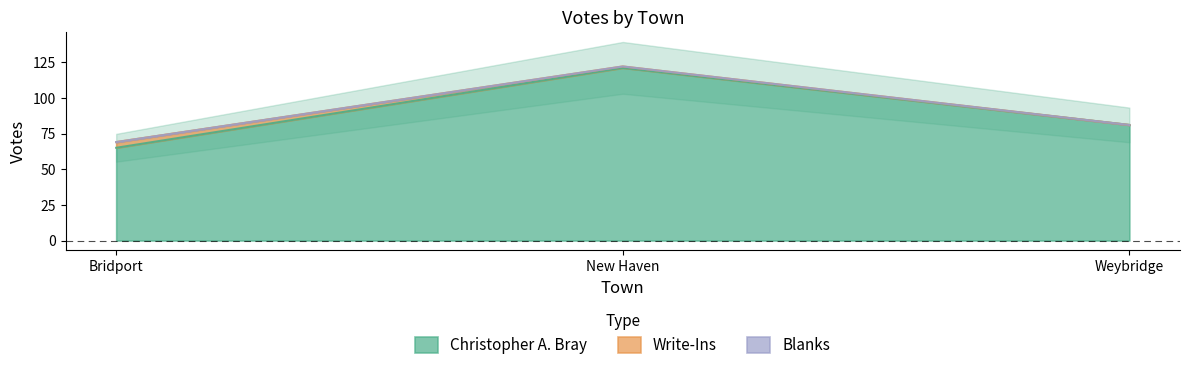

What is the sum of the Write-Ins values at Weybridge and Bridport?

4